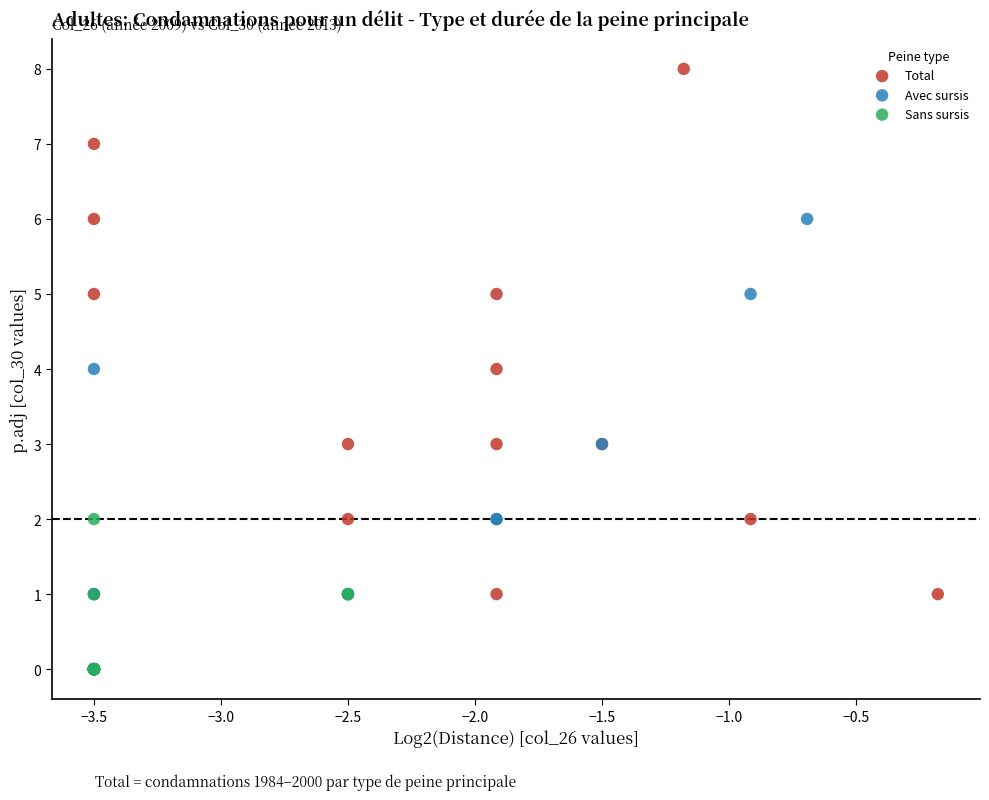

Which series contains the highest Y value?

Total